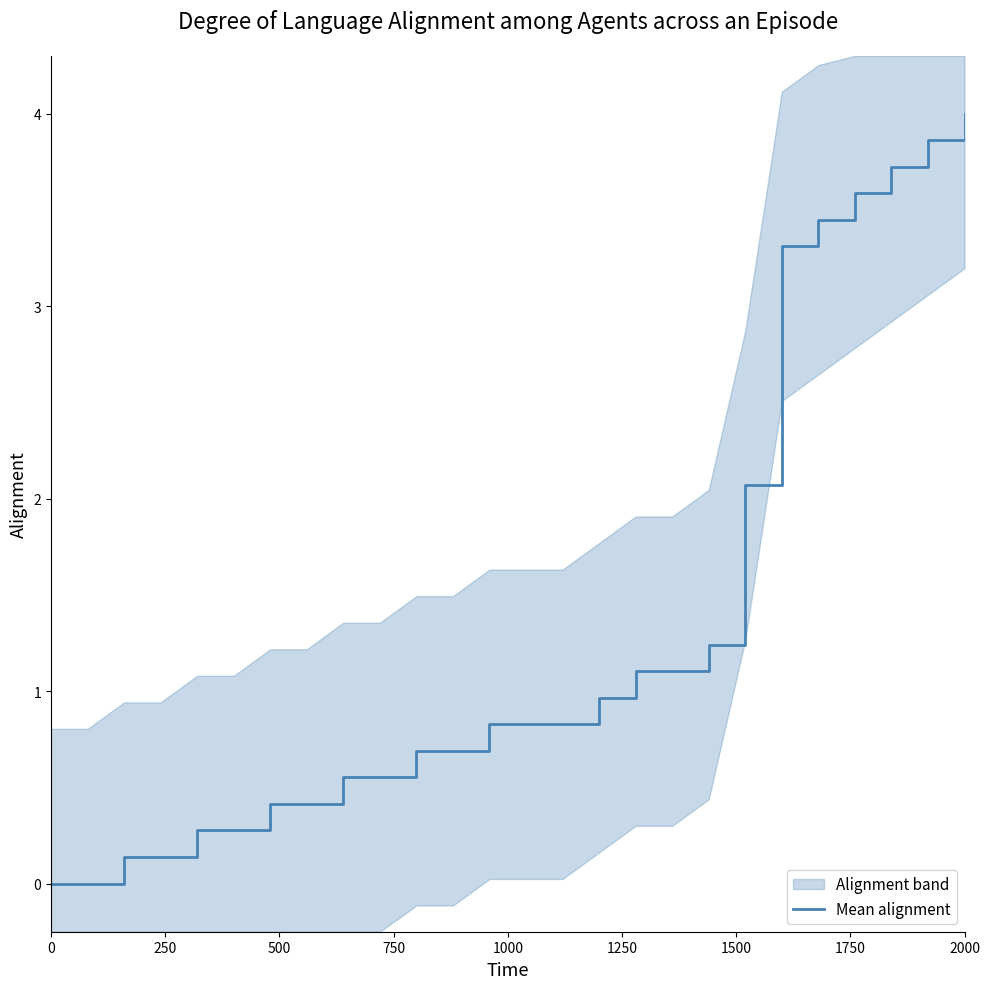

Reading right to left, extract all data points from this chart.

4.0	3.9	3.7	3.6	3.4	3.3	2.1	1.2	1.1	1.1	1.0	0.8	0.8	0.8	0.7	0.7	0.6	0.6	0.4	0.4	0.3	0.3	0.1	0.1	0.0	0.0